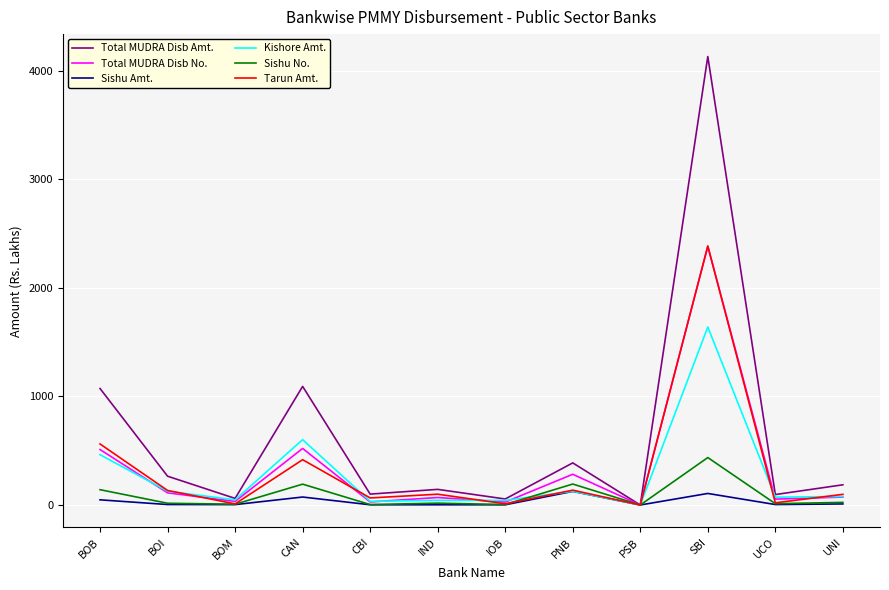

At how many categories does at least one series exceed 569?

3